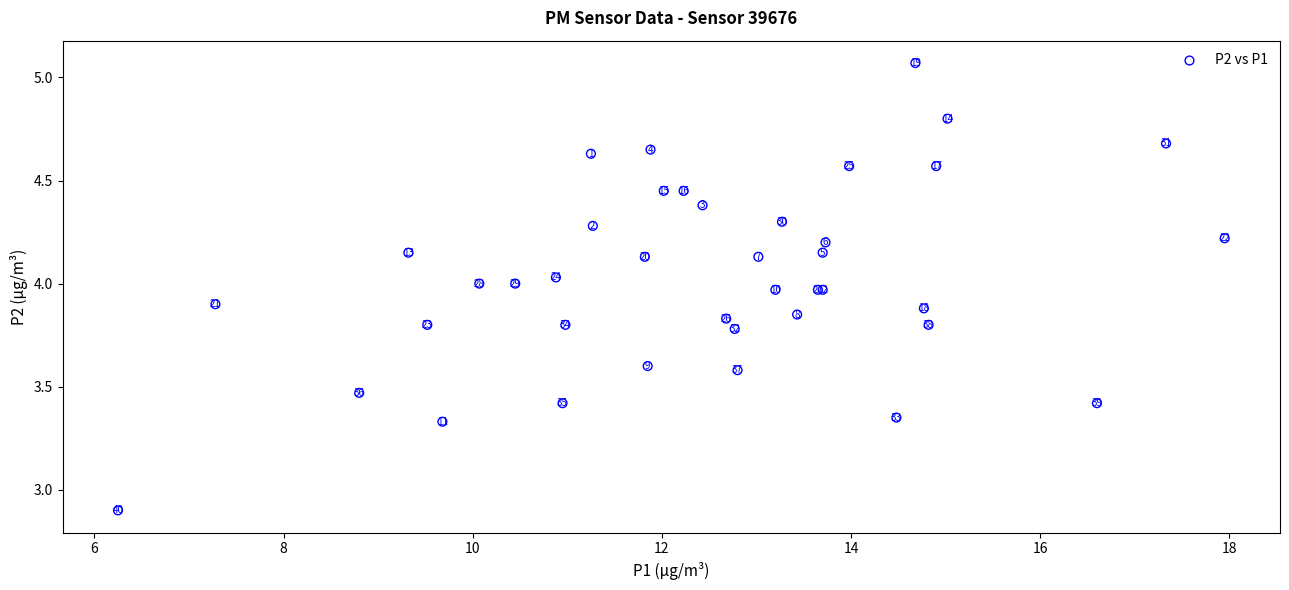

What Y value in the scatter plot is closest to 3?

2.9